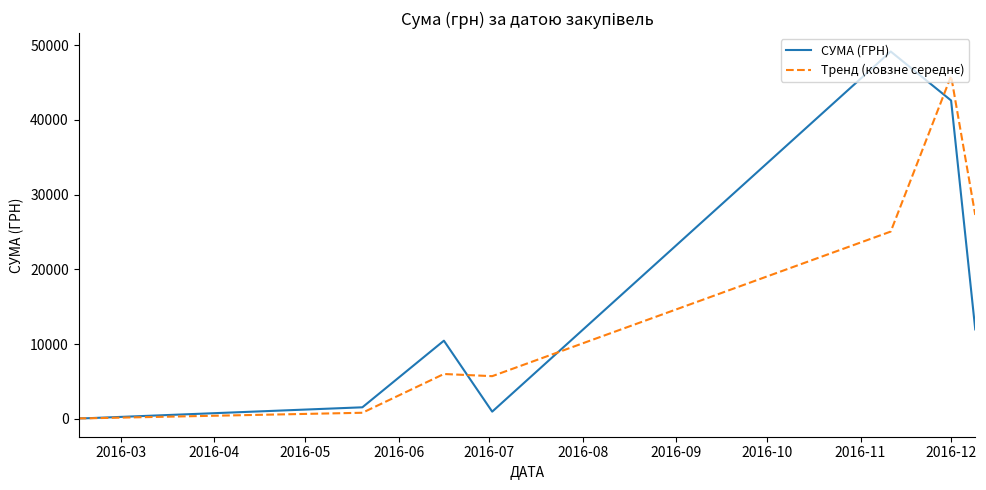

What is the highest value of the СУМА (ГРН) series?

49140.0